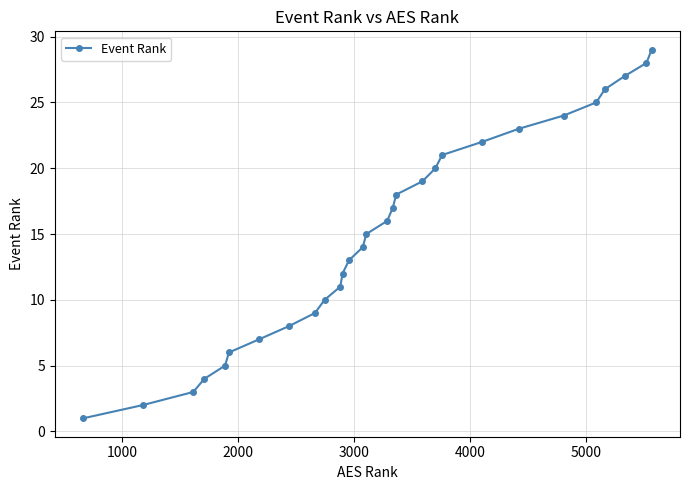

What is the maximum value shown in the chart?

29